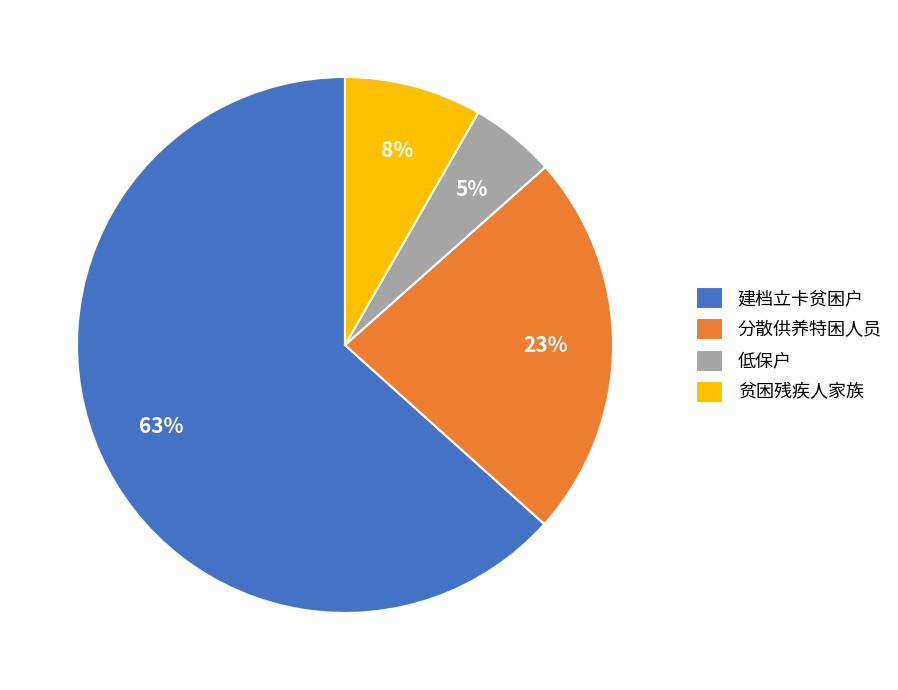

How many slices are in this pie chart?

4